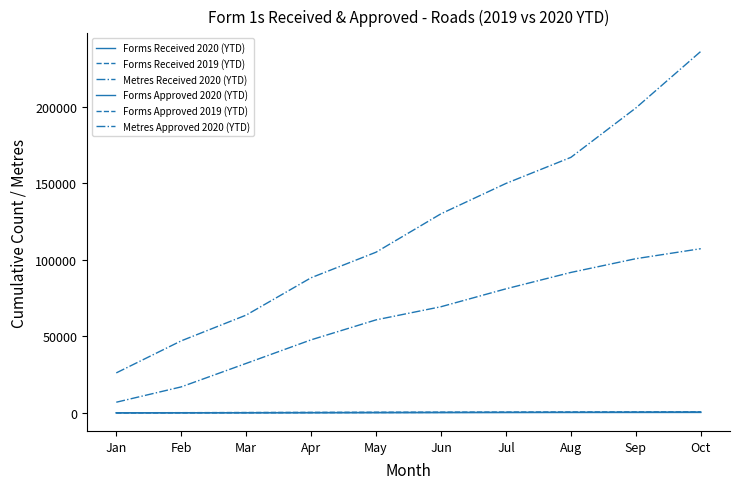

Which category has the lowest value across all series?

Jan